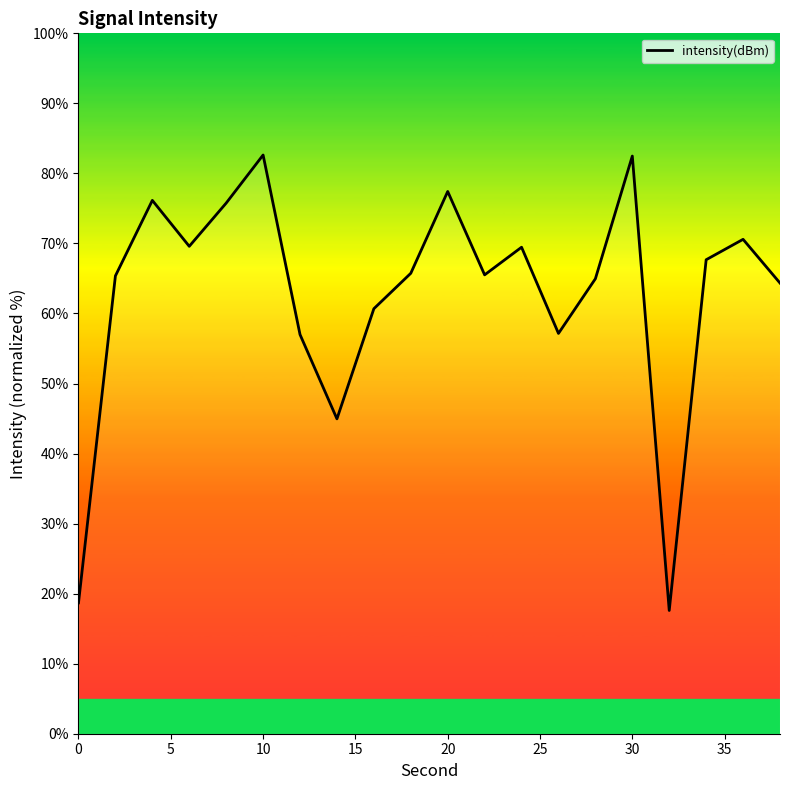

How many distinct data groups are displayed?

1